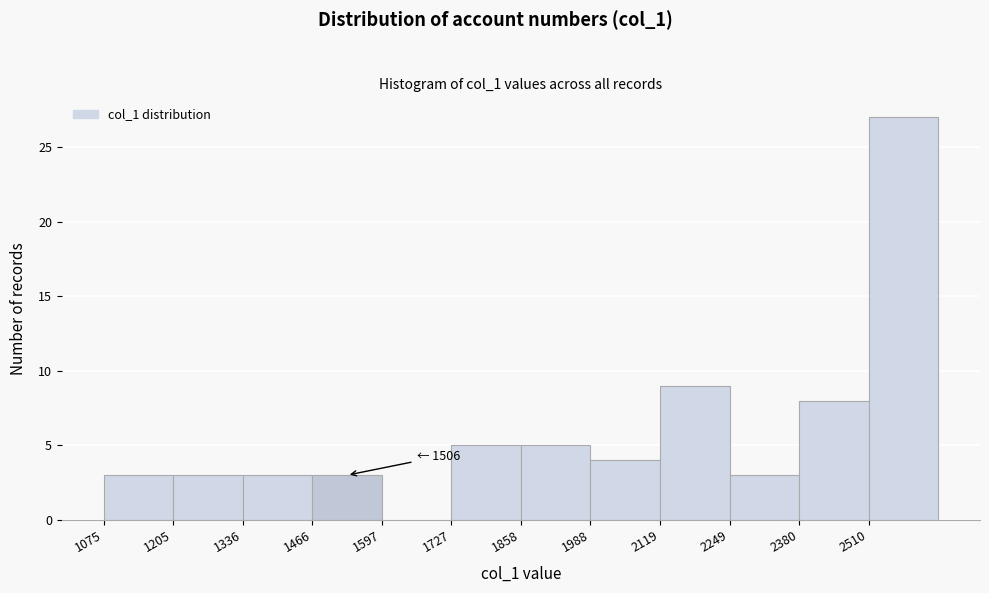

Which range on the x-axis has the tallest bar?

2520 to 2640